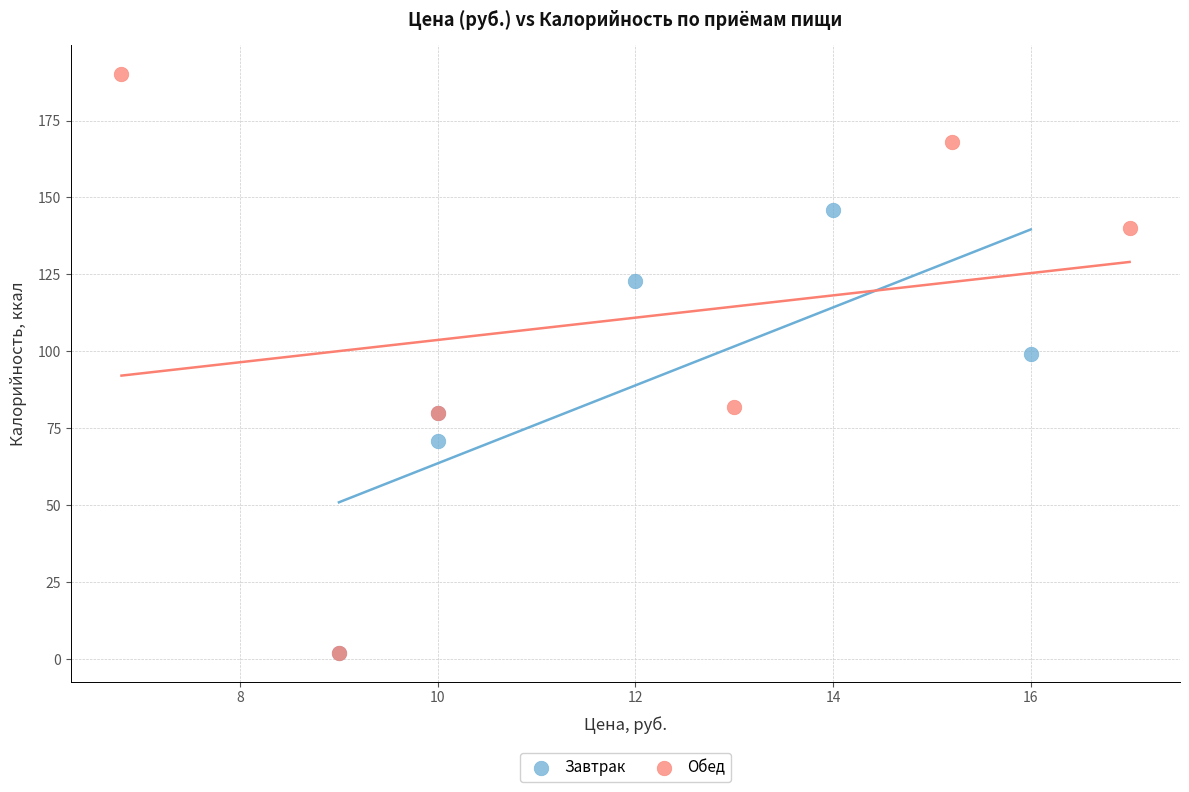

Which series has the largest Y range (max minus min)?

Обед